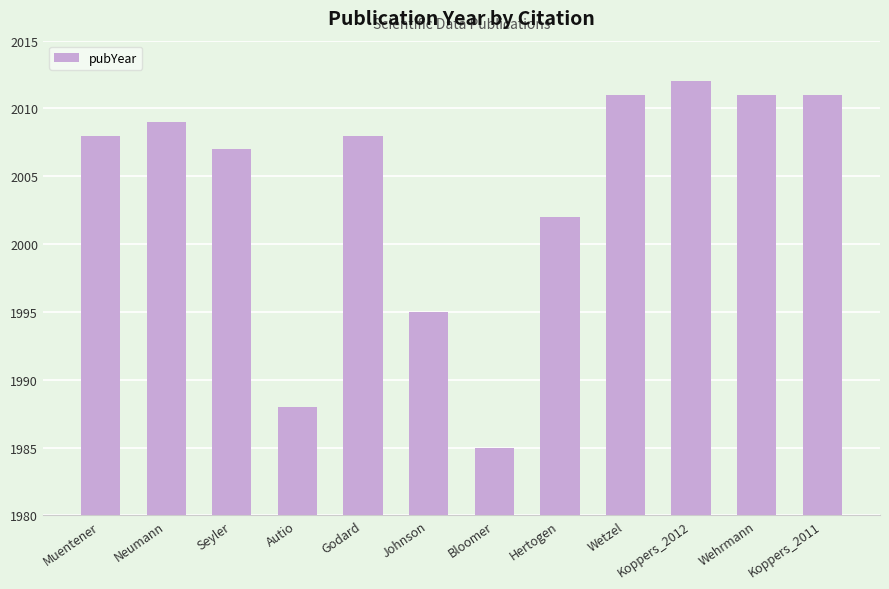

What is the sum of all values?

24047